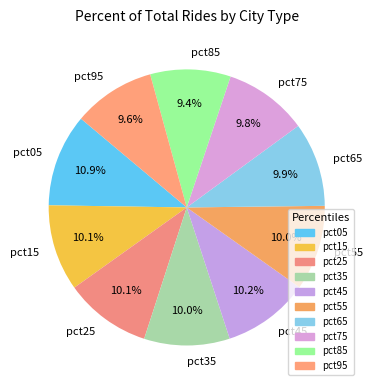

How many segments does this pie chart have?

10